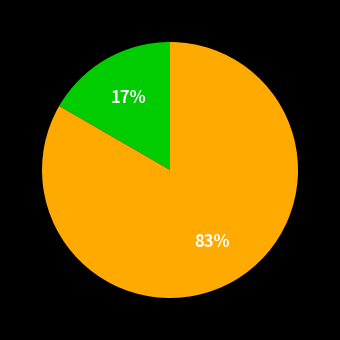

Does any single category account for the majority?

Yes